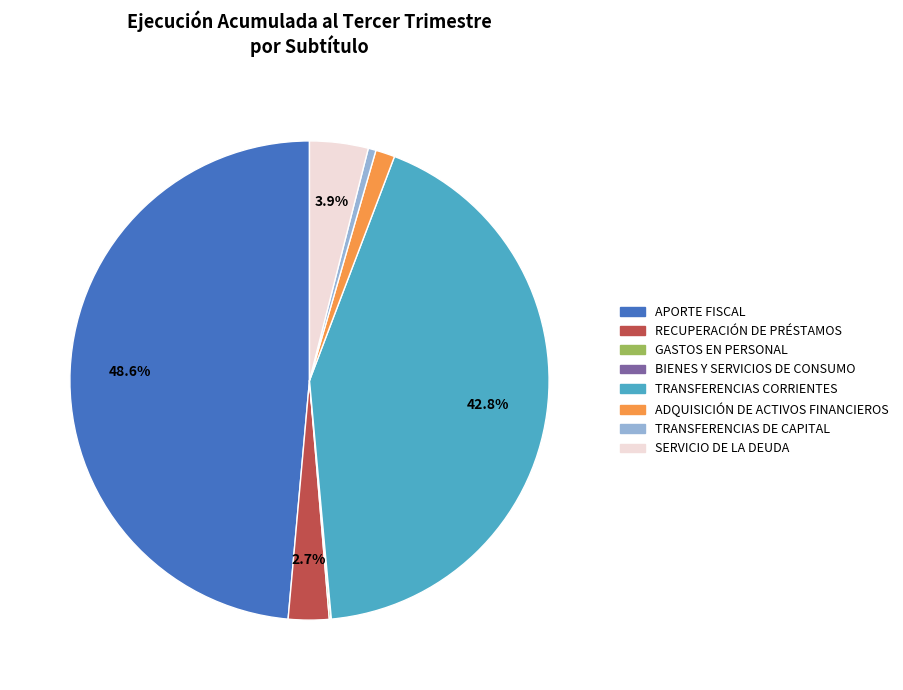

Which category has the biggest portion of the pie?

APORTE FISCAL